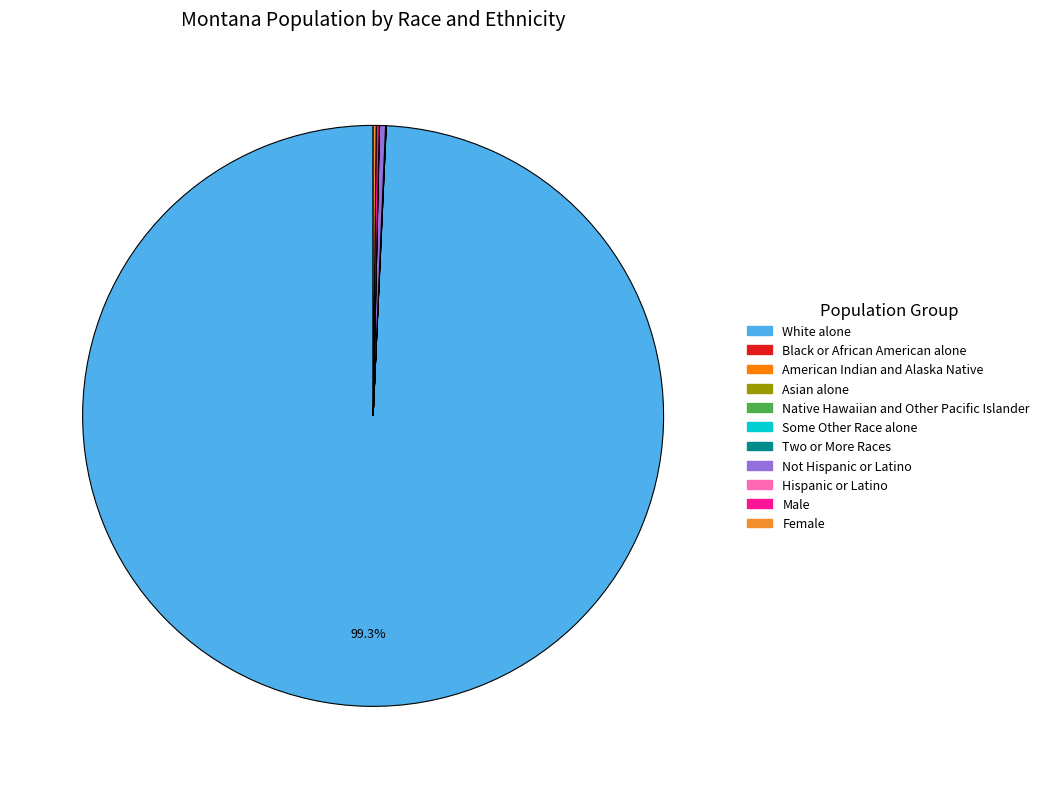

To the nearest percent, what is the difference between the largest and smallest slice percentages?

99%